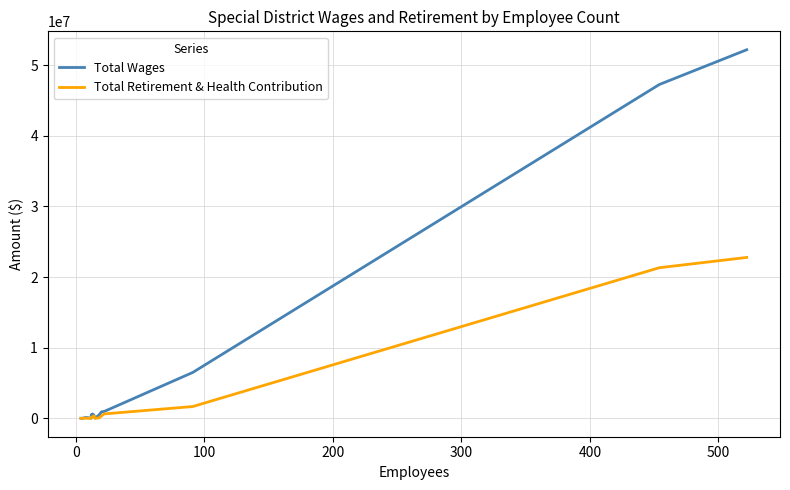

What is the difference between the second highest and minimum values in the Total Retirement & Health Contribution series?

21326814